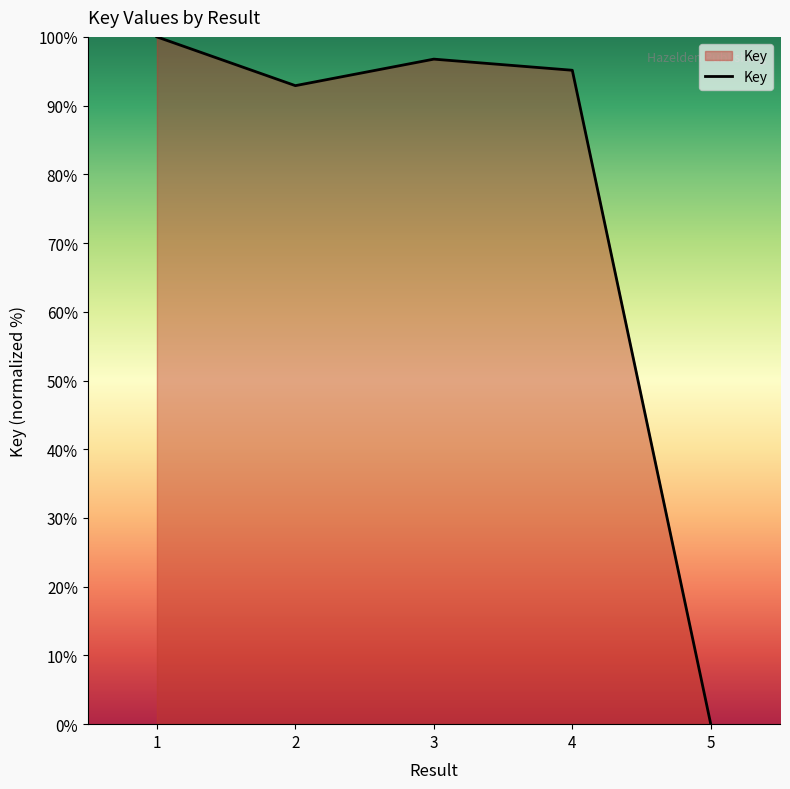

What is the approximate value at 4?

95.1